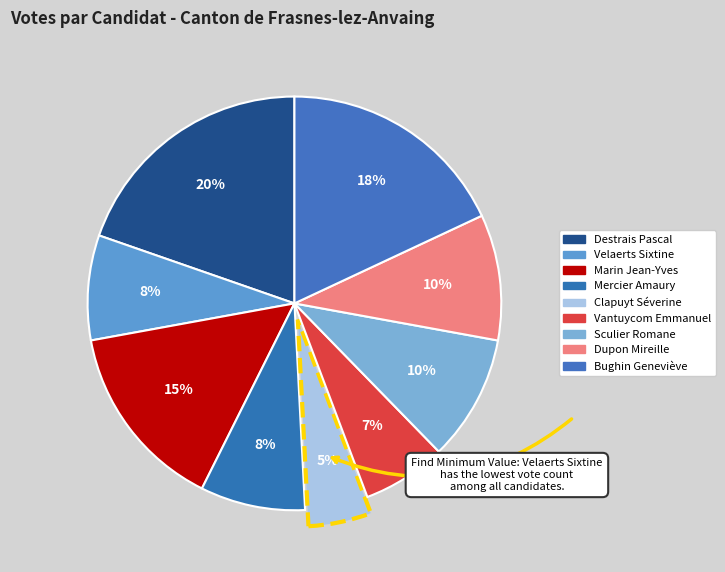

How many slices are in this pie chart?

9